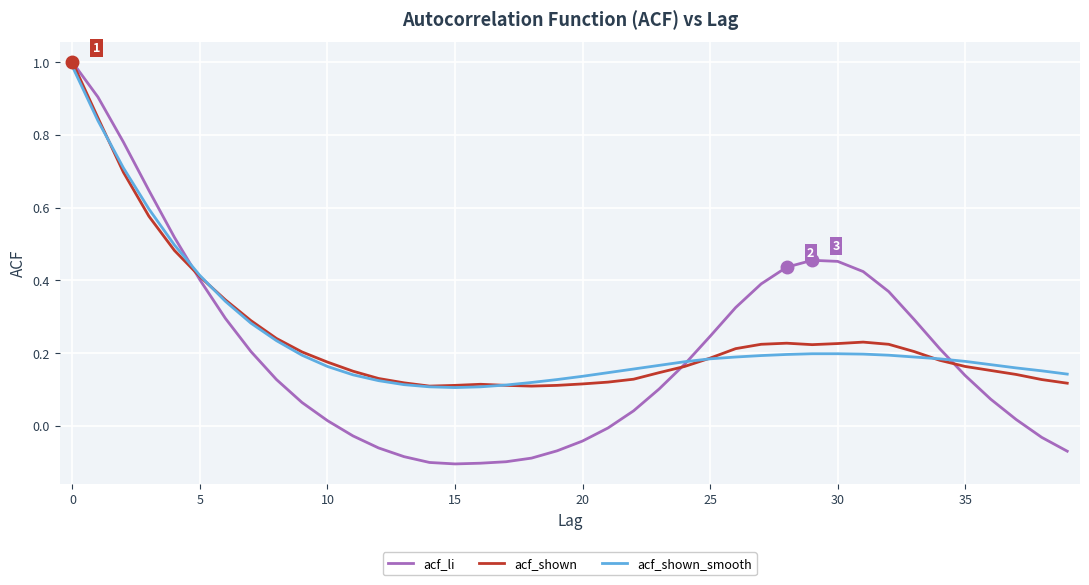

Which series has the largest range (max minus min)?

acf_li